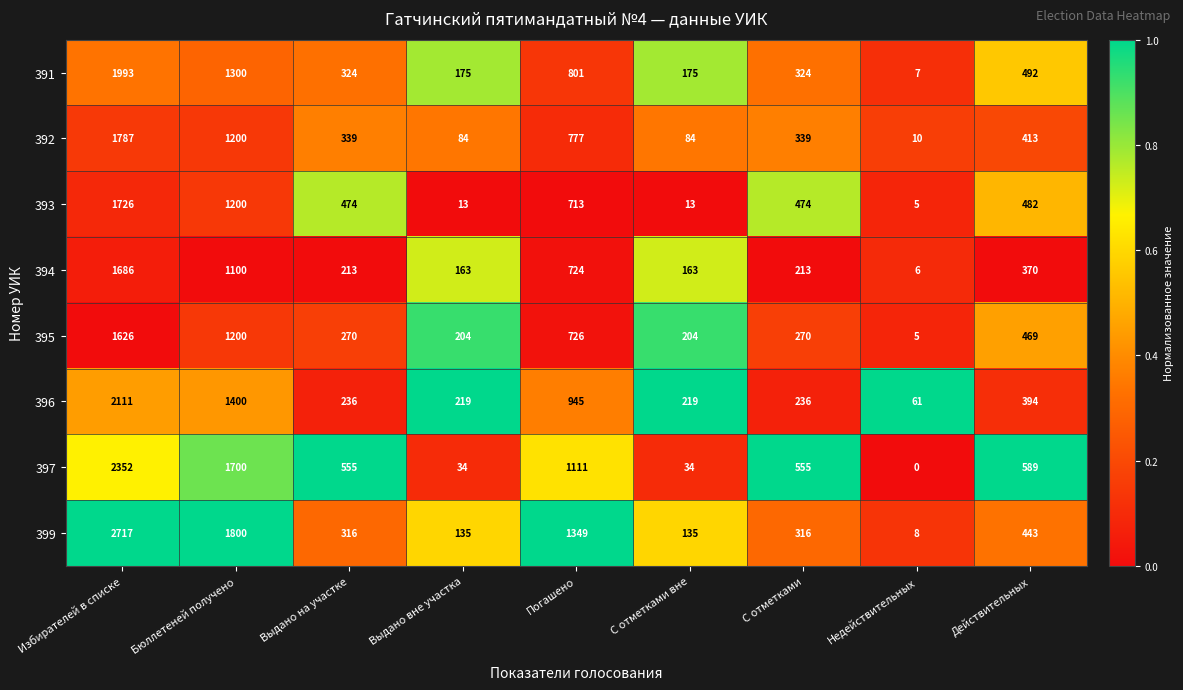

How many categories are shown in the chart?

9